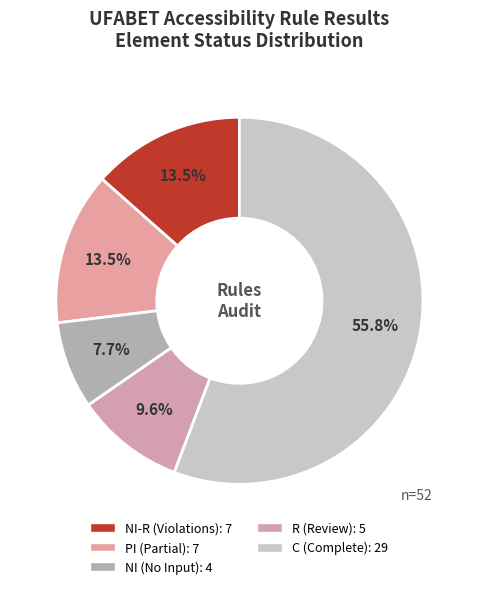

Count the number of slices in the pie.

5